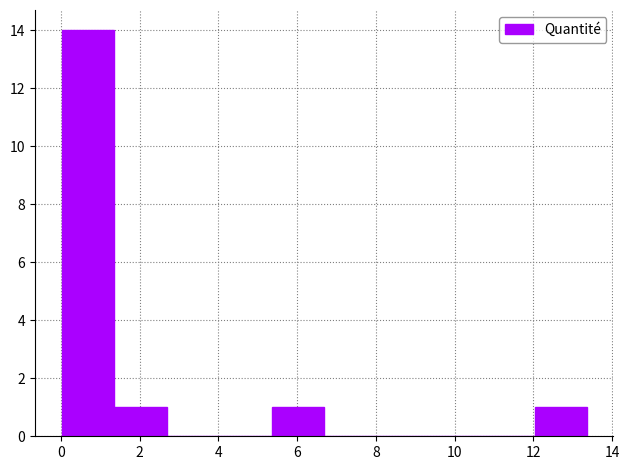

Reading left to right, transcribe this chart: for each bar, give the range it covers on the x-axis and its height. Neither the bar edges nor the heights are printed on the chart, so give them approximately, as read against the axes.

0.0 to 1.4: 14
1.4 to 2.6: 1
2.6 to 4.0: 0
4.0 to 5.4: 0
5.4 to 6.6: 1
6.6 to 8.0: 0
8.0 to 9.4: 0
9.4 to 10.6: 0
10.6 to 12.0: 0
12.0 to 13.4: 1